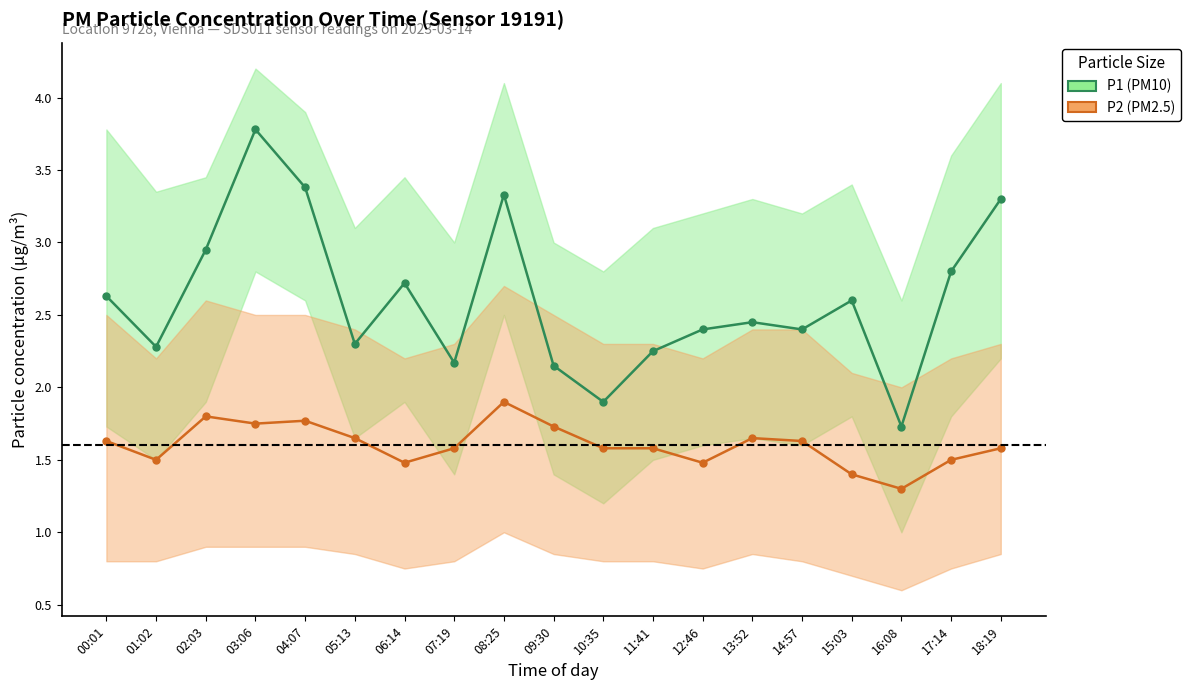

List the labels in order of P1 value, smallest first.

16:08, 10:35, 09:30, 07:19, 11:41, 01:02, 05:13, 12:46, 14:57, 13:52, 15:03, 00:01, 06:14, 17:14, 02:03, 18:19, 08:25, 04:07, 03:06